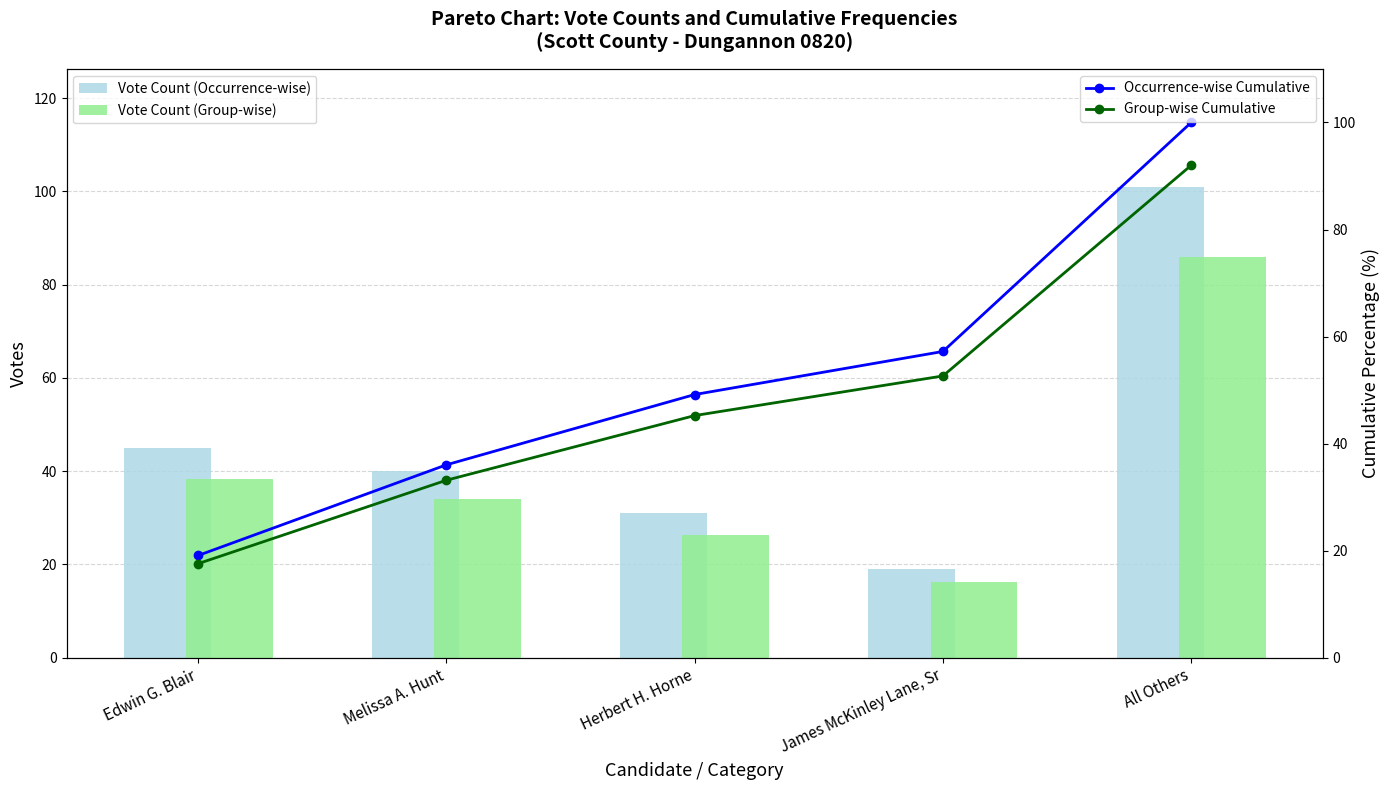

What is the difference between the highest and lowest values at James McKinley Lane, Sr?

41.1